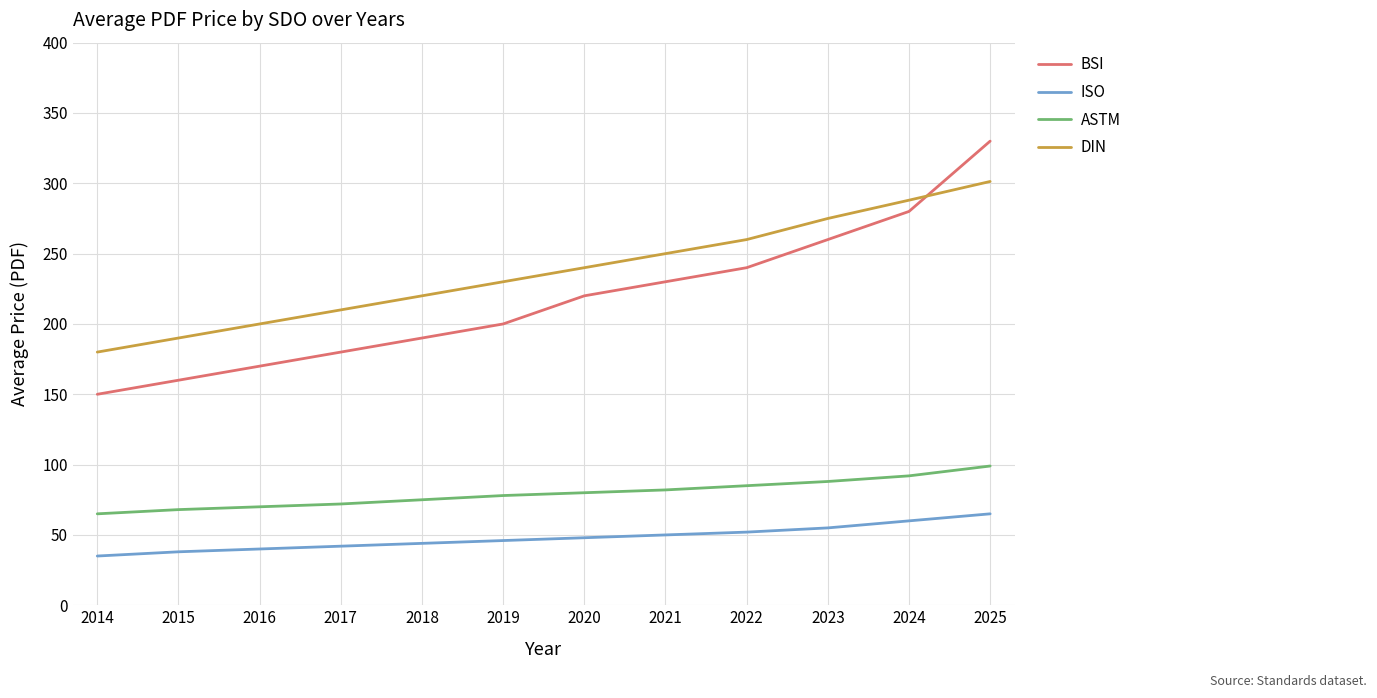

Between 2019 and 2025, which series saw the biggest shift?

BSI